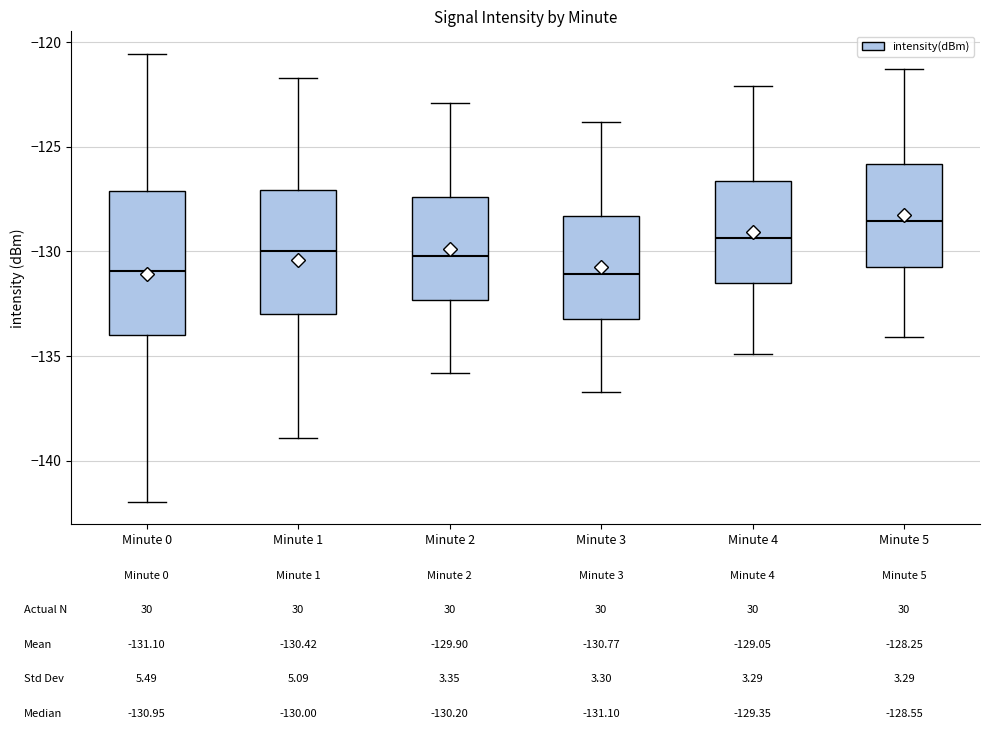

Which box is the tallest, from its lower edge to its upper edge?

Minute 0